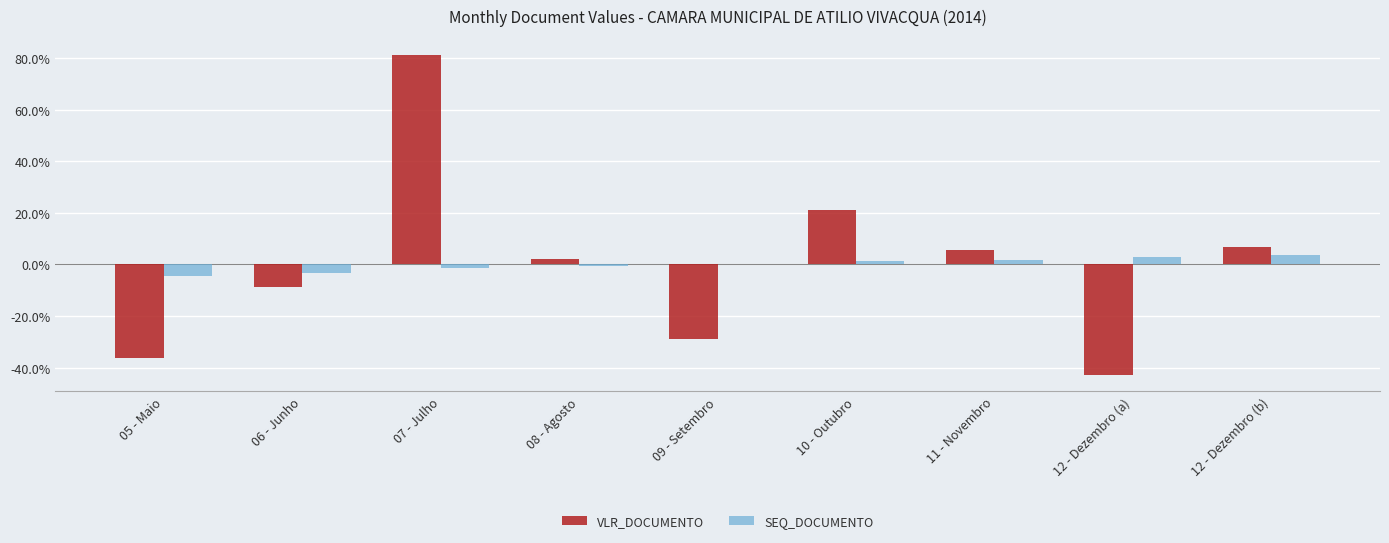

At which category is the sum across all series the highest?

07 - Julho